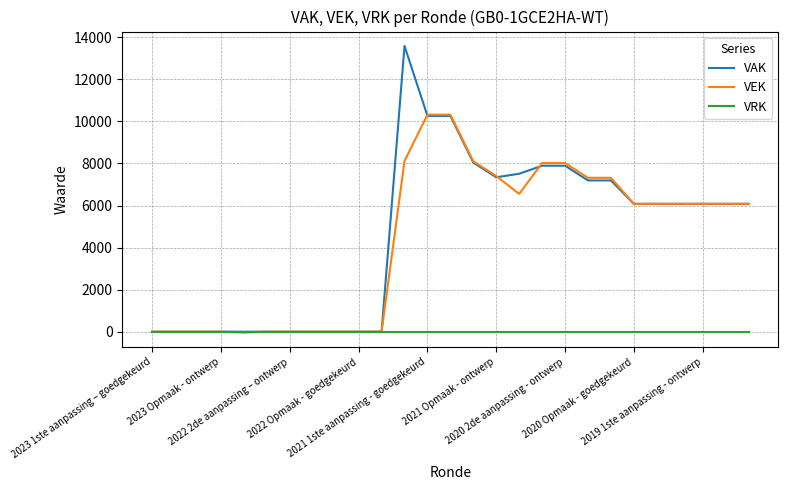

Rank the series by their maximum value, from highest to lowest.

VAK, VEK, VRK